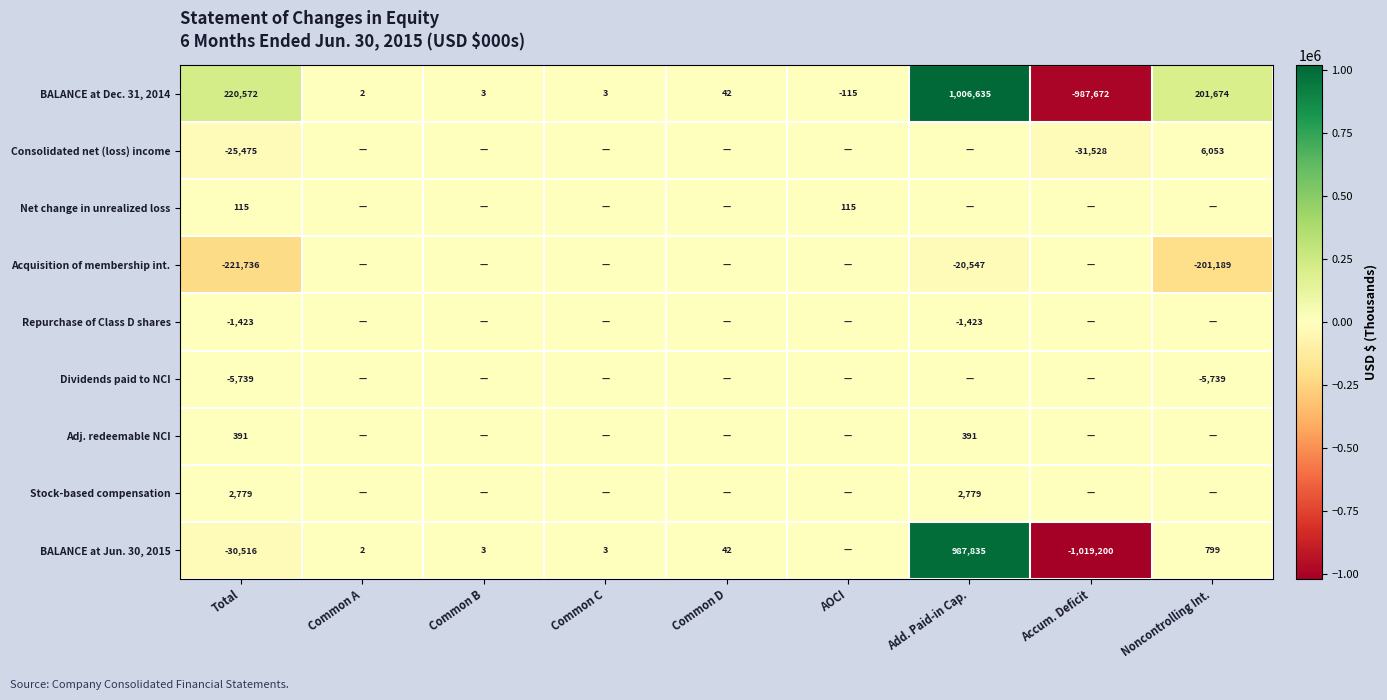

Is it true that BALANCE at Jun. 30, 2015 equals 2 at Common A?

True